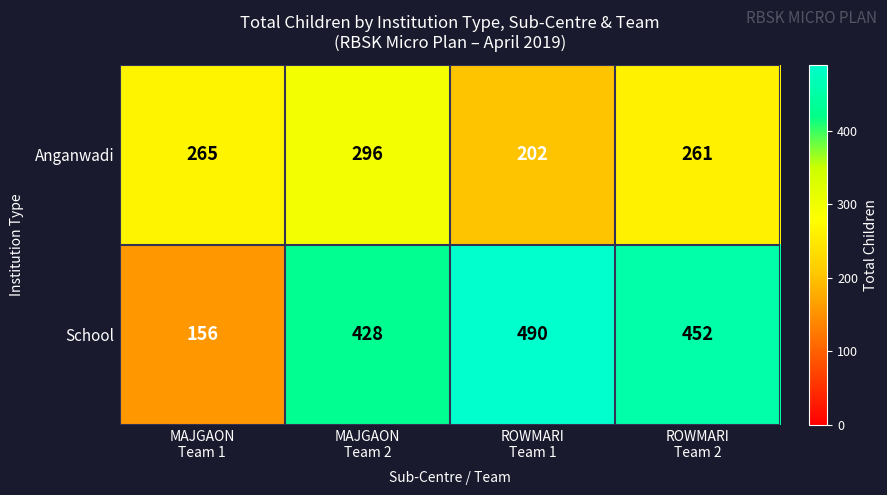

What is the minimum value shown in the chart?

156